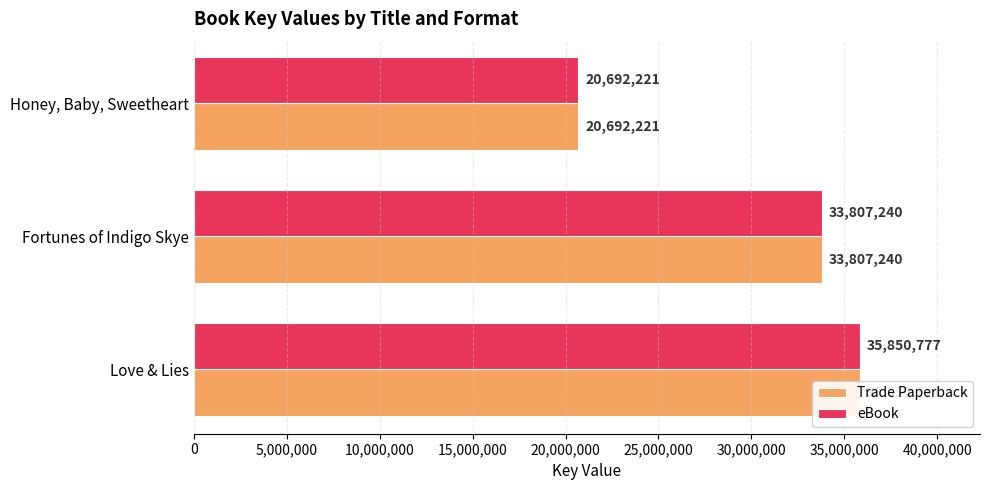

Count the number of data series in this chart.

2